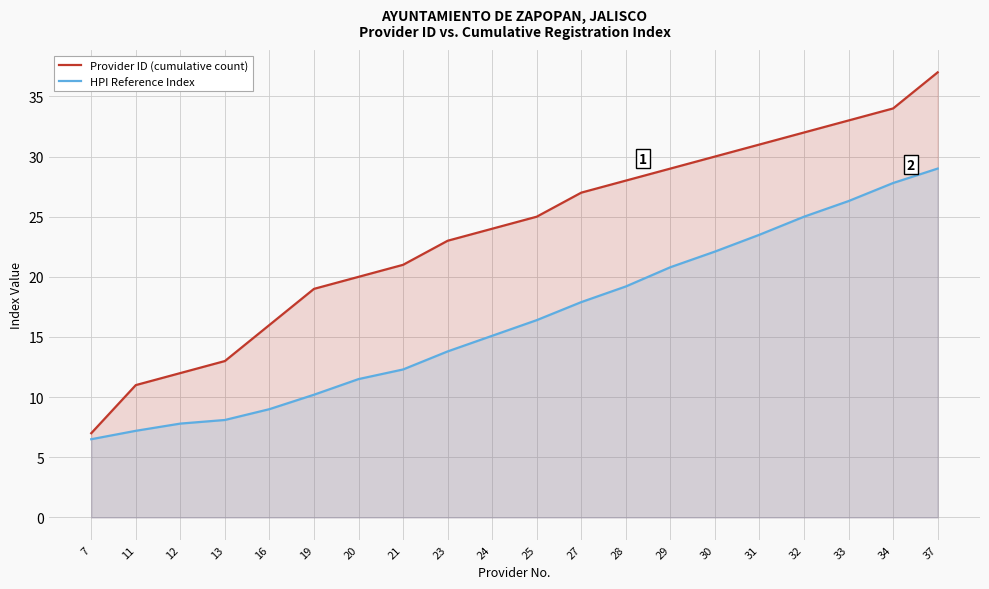

How many lines are shown in the chart?

2